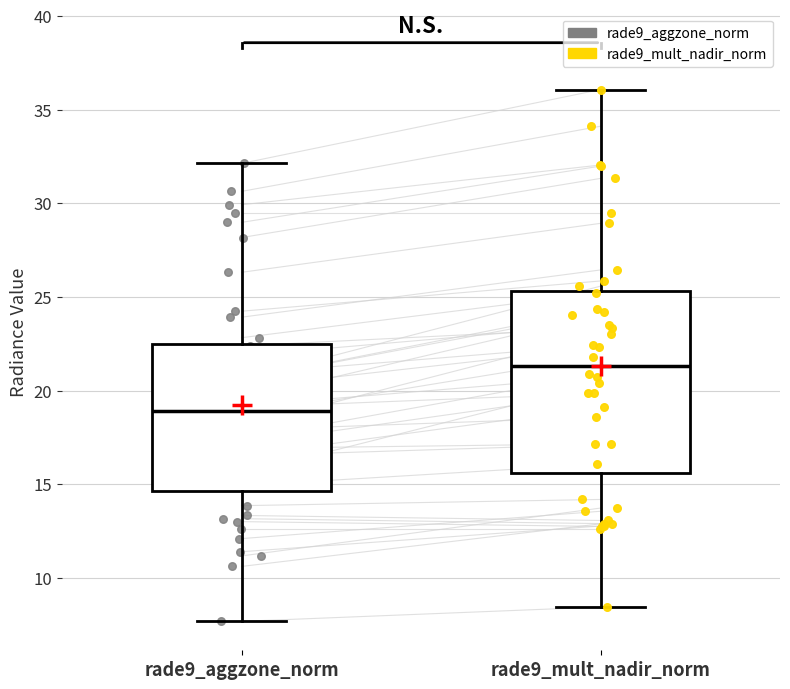

Where does the median line of the box for rade9_aggzone_norm sit on the y-axis? The values are not printed on the chart, so give them approximately, as read against the axis.

19.0